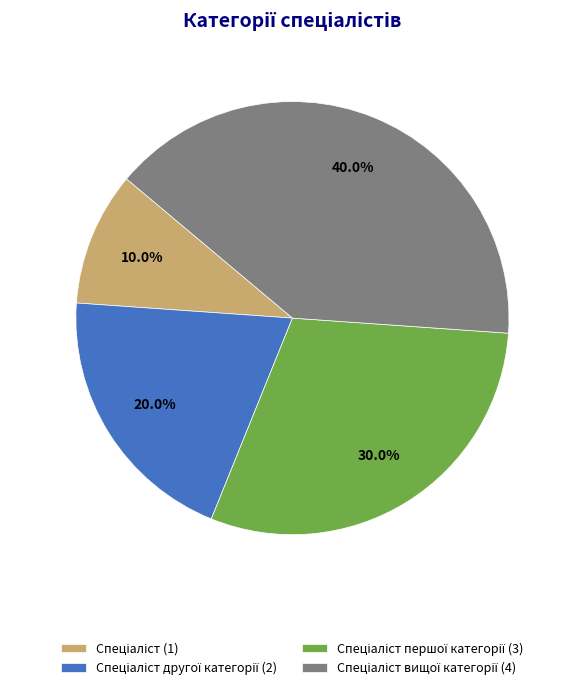

Is there a majority slice in this chart?

No